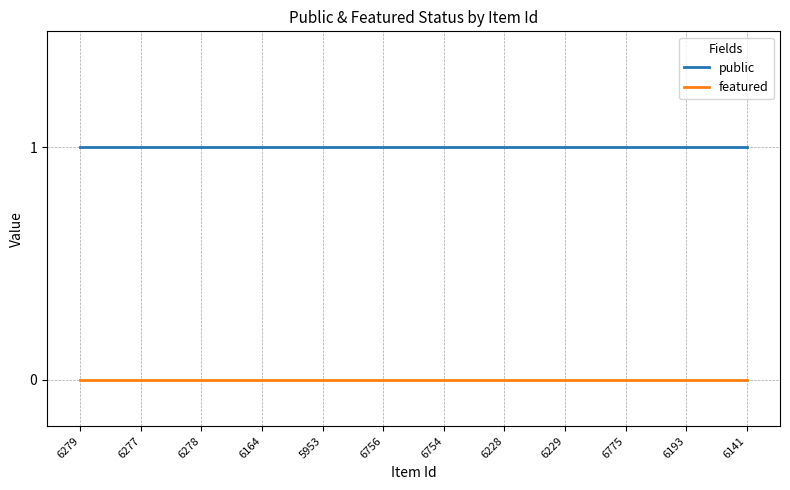

What is the total value across all series at 6756?

1